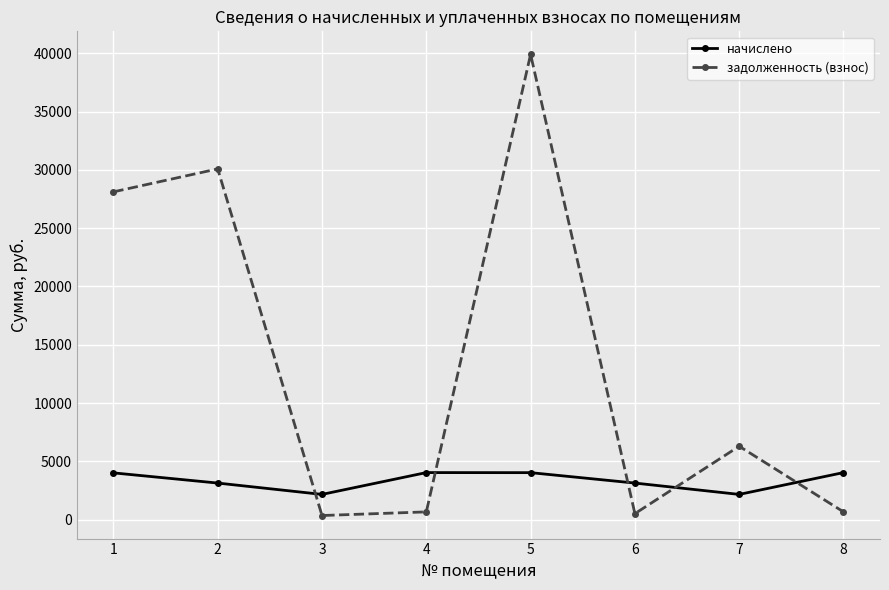

How many values in the начислено series exceed 4019?

4